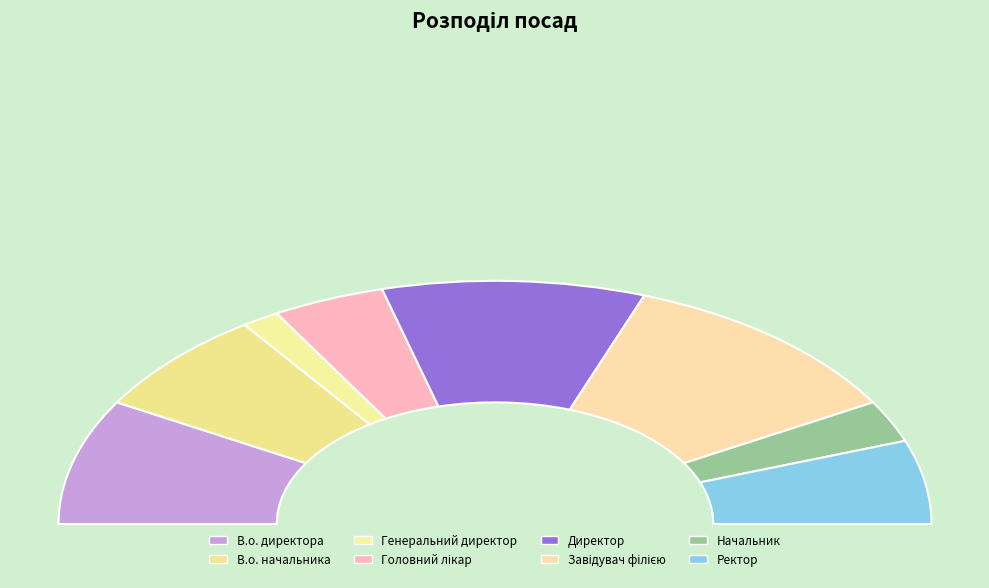

Rank the categories by value from highest to lowest.

Завідувач філією, Директор, В.о. директора, В.о. начальника, Ректор, Головний лікар, Начальник, Генеральний директор